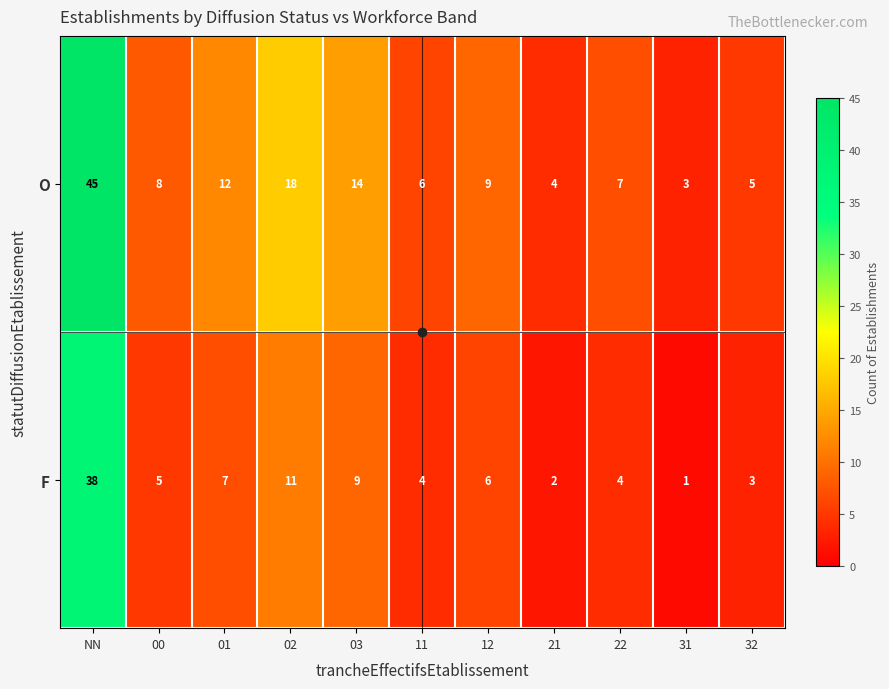

What is the minimum value shown in the chart?

1